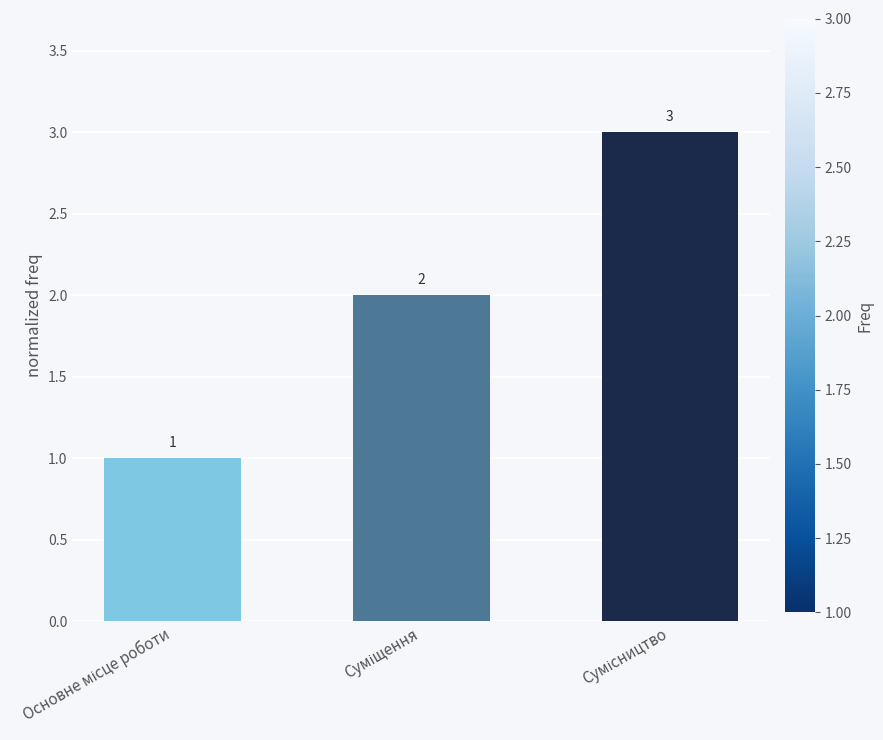

What is the value of the 2nd bar from the left?

2